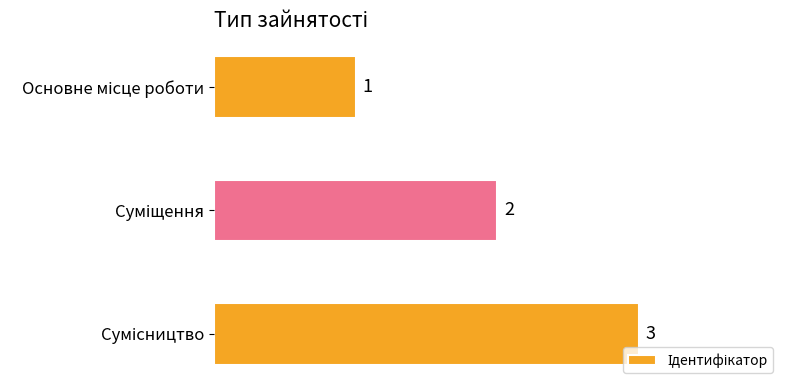

What is the value of the 2nd bar from the top?

2